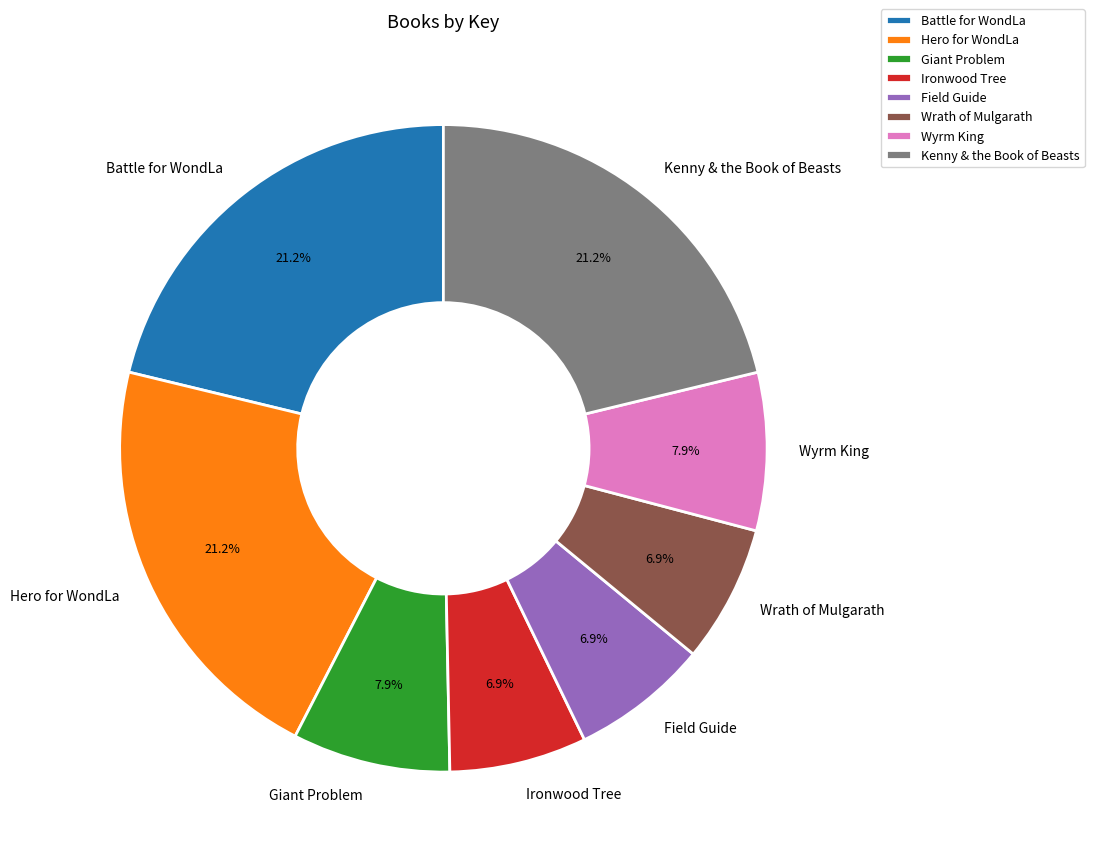

What percentage is the Ironwood Tree slice, to the nearest percent?

7%